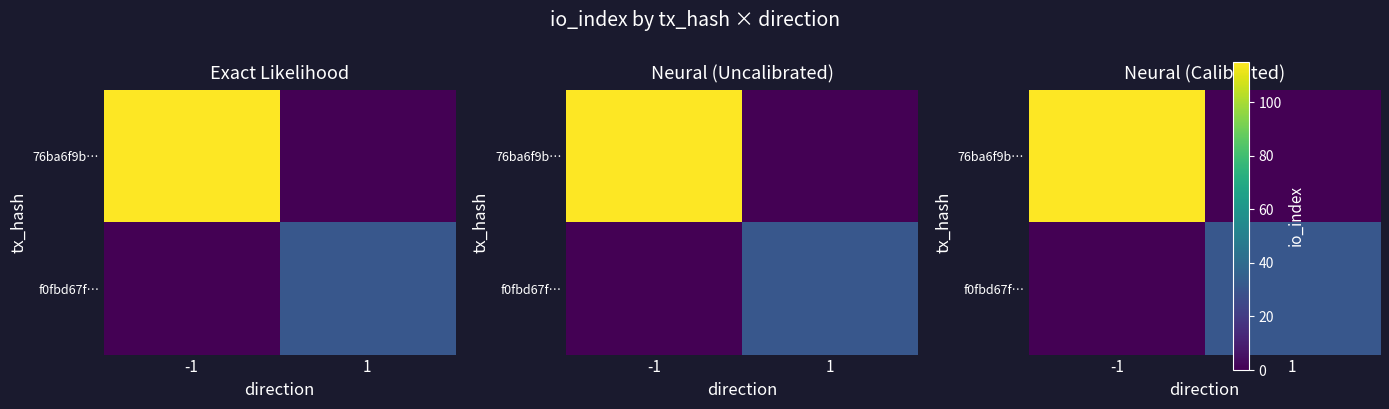

Which category has the highest value across all series?

-1